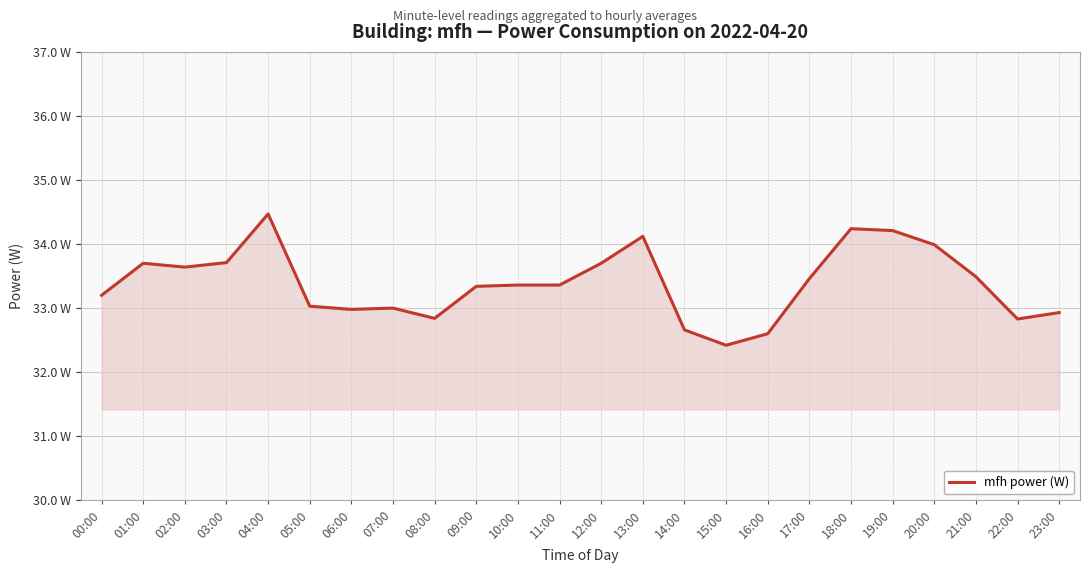

Is this an area chart (filled region under the line)?

Yes